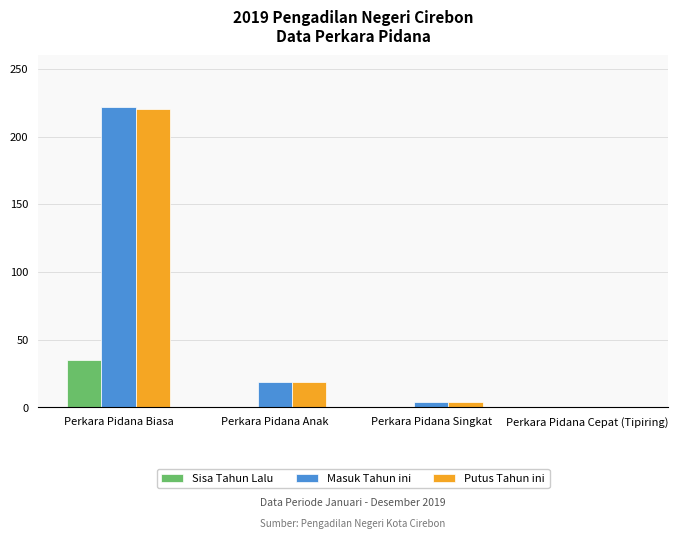

How many data points does each series have?

4